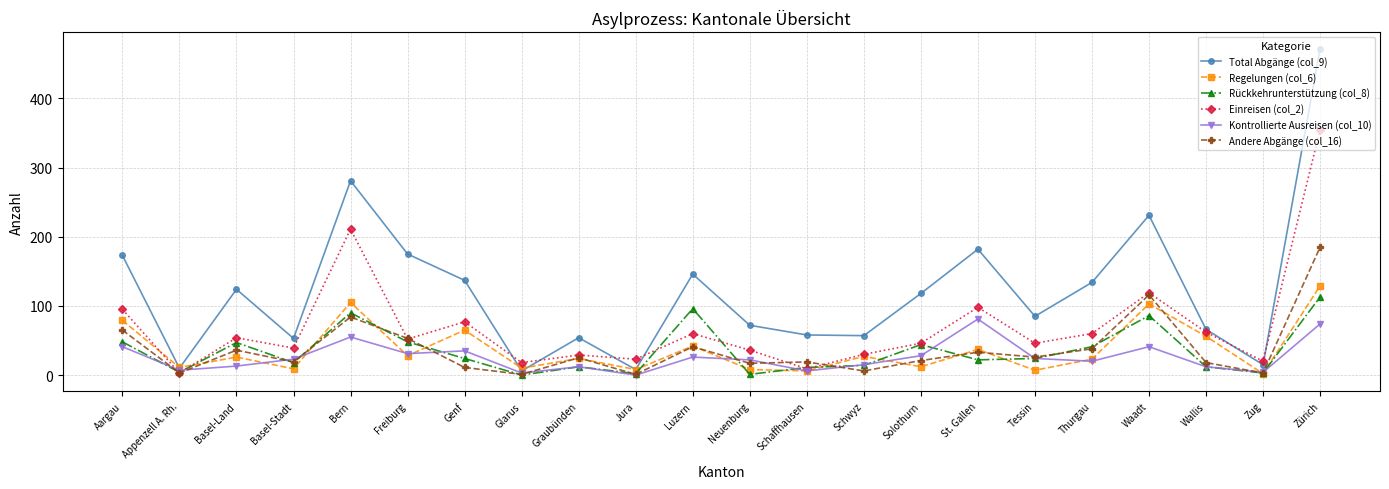

Count the number of categories in the chart.

22